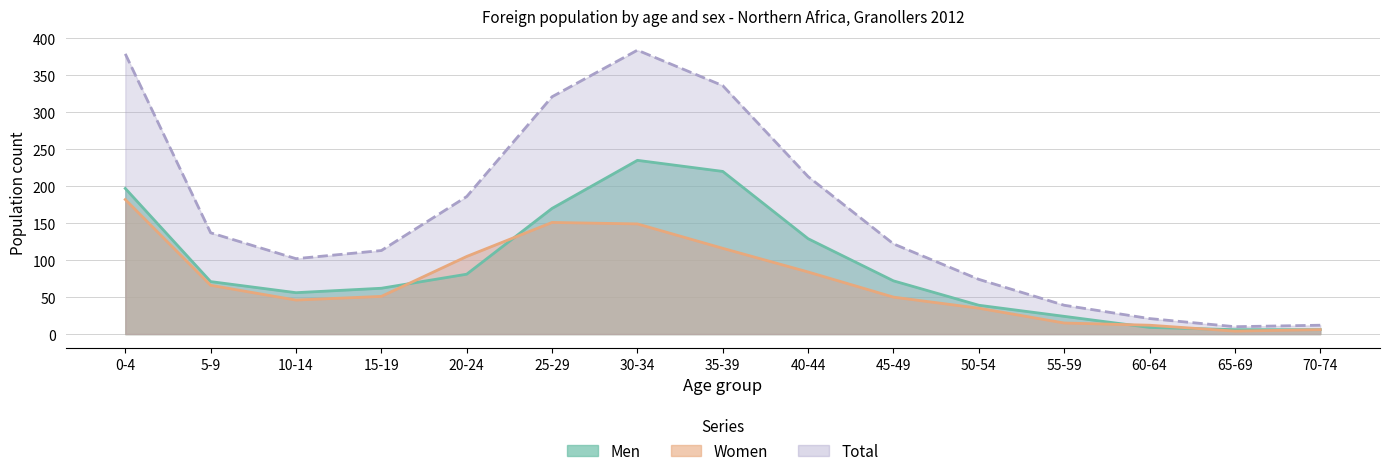

What is the label of the 13th point from the left?

60-64